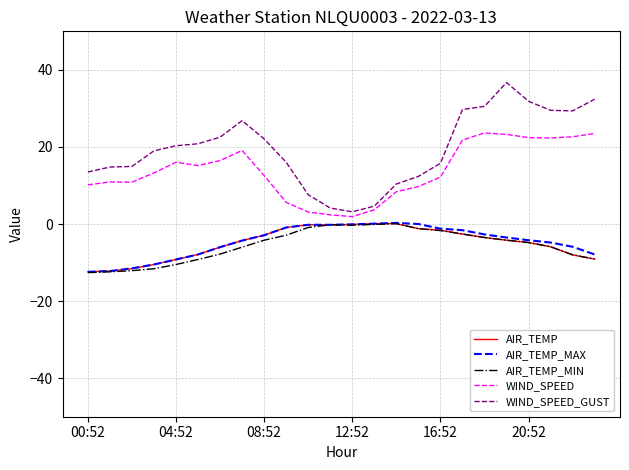

What is the smallest value displayed?

-12.6